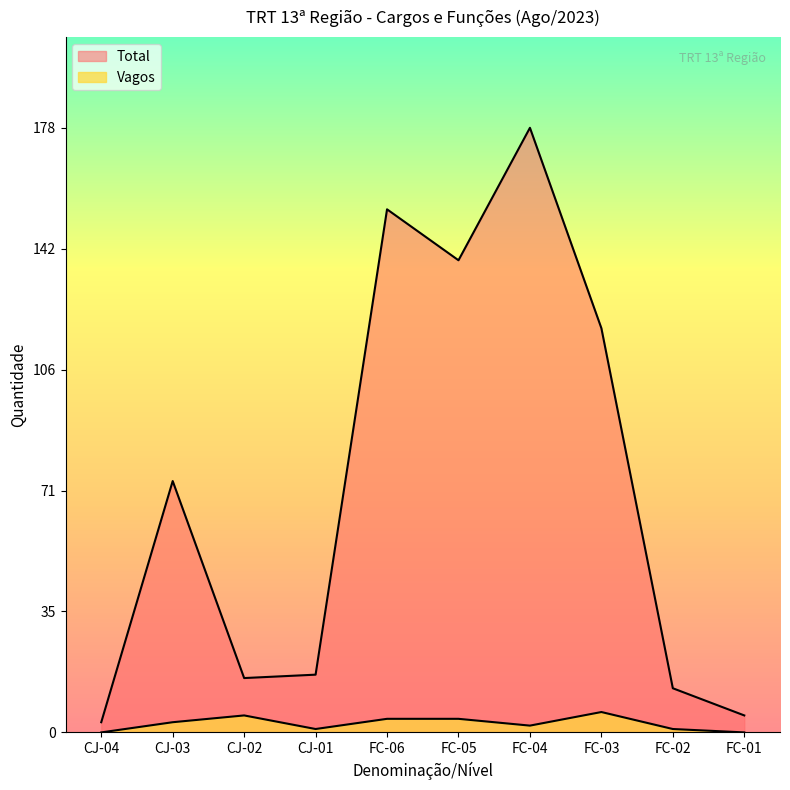

At how many categories does at least one series exceed 89?

4